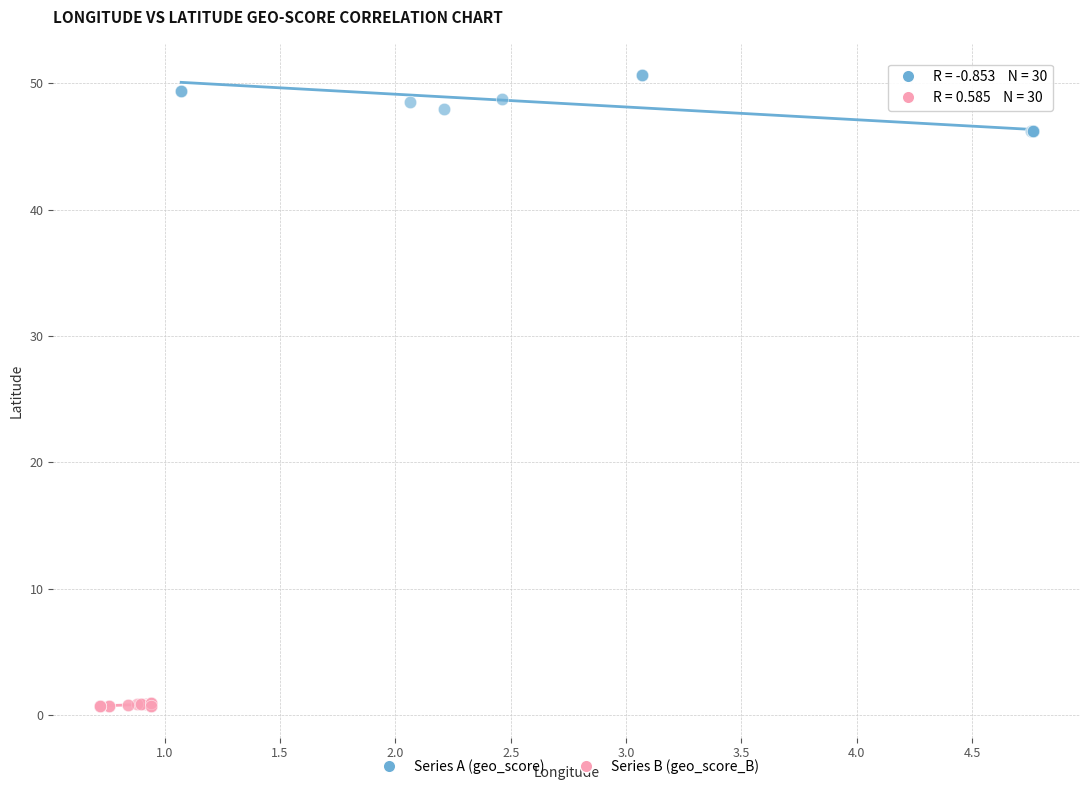

Which series contains the highest Y value?

Series A (geo_score)